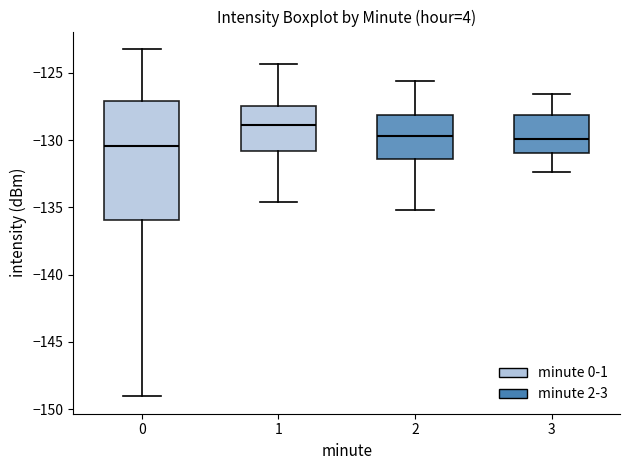

Reading left to right, transcribe this box plot: for each box, give where its median line is, the range the box spans, and where its two whiskers end, as read against the y-axis. The values are not printed on the chart, so give them approximately, as read against the axis.

0: median -130.5, box -136.0 to -127.0, whiskers -149.0 to -123.0
1: median -129.0, box -131.0 to -127.5, whiskers -134.5 to -124.5
2: median -129.5, box -131.5 to -128.0, whiskers -135.0 to -125.5
3: median -130.0, box -131.0 to -128.0, whiskers -132.5 to -126.5